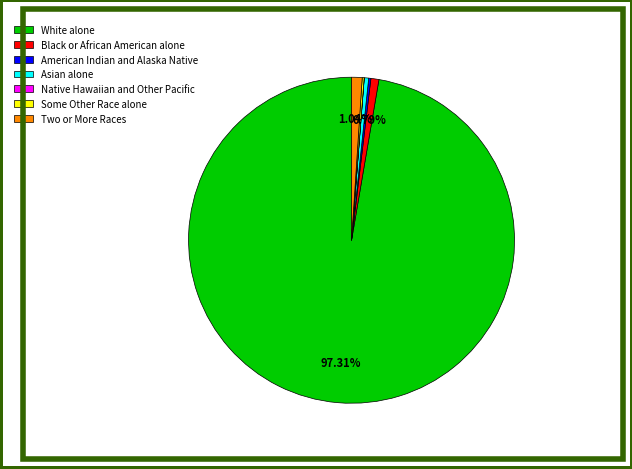

To the nearest percent, what percentage of the pie is Two or More Races?

1%